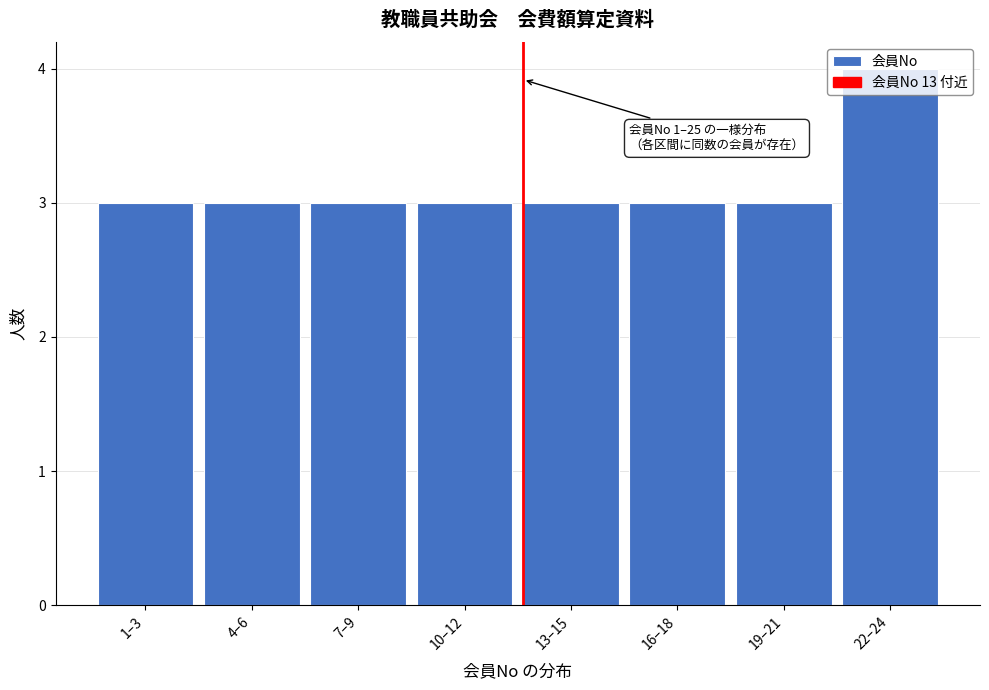

What is the ratio of the value at 19–21 to the value at 13–15?

1.0